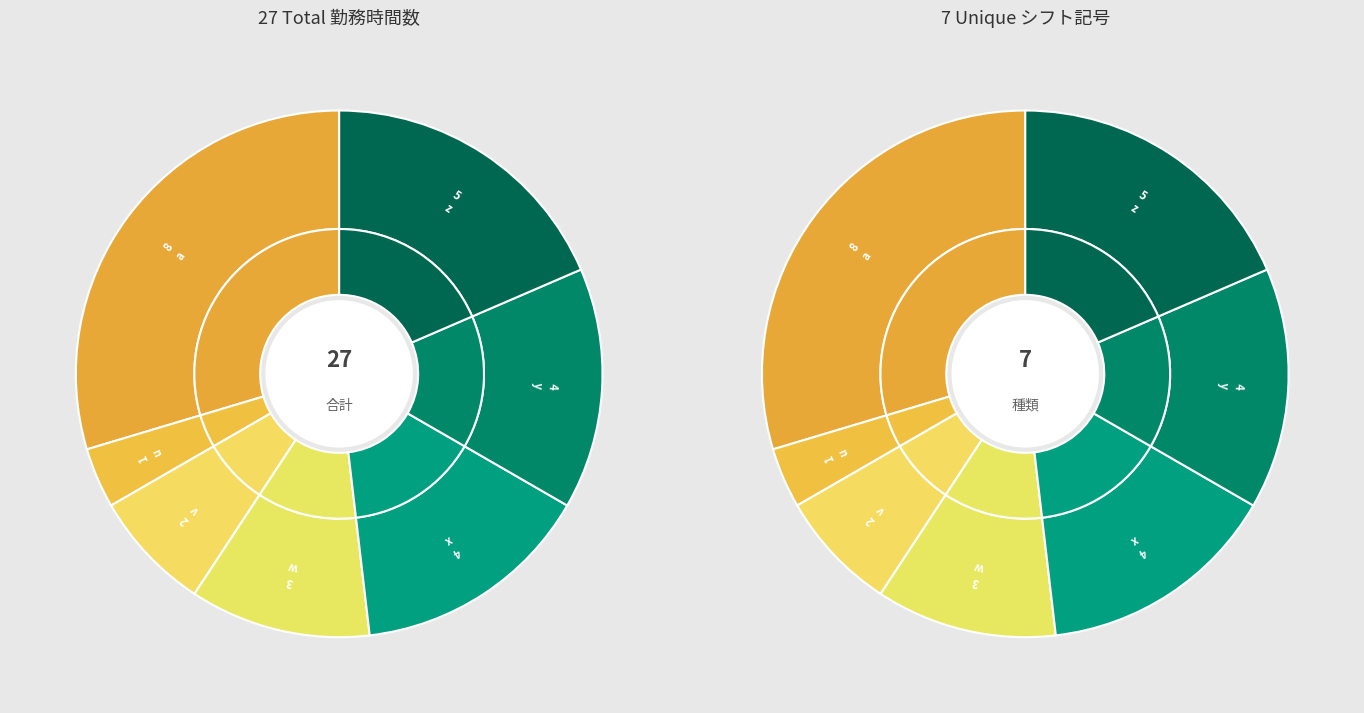

Is the sum of x and i greater than half?

No